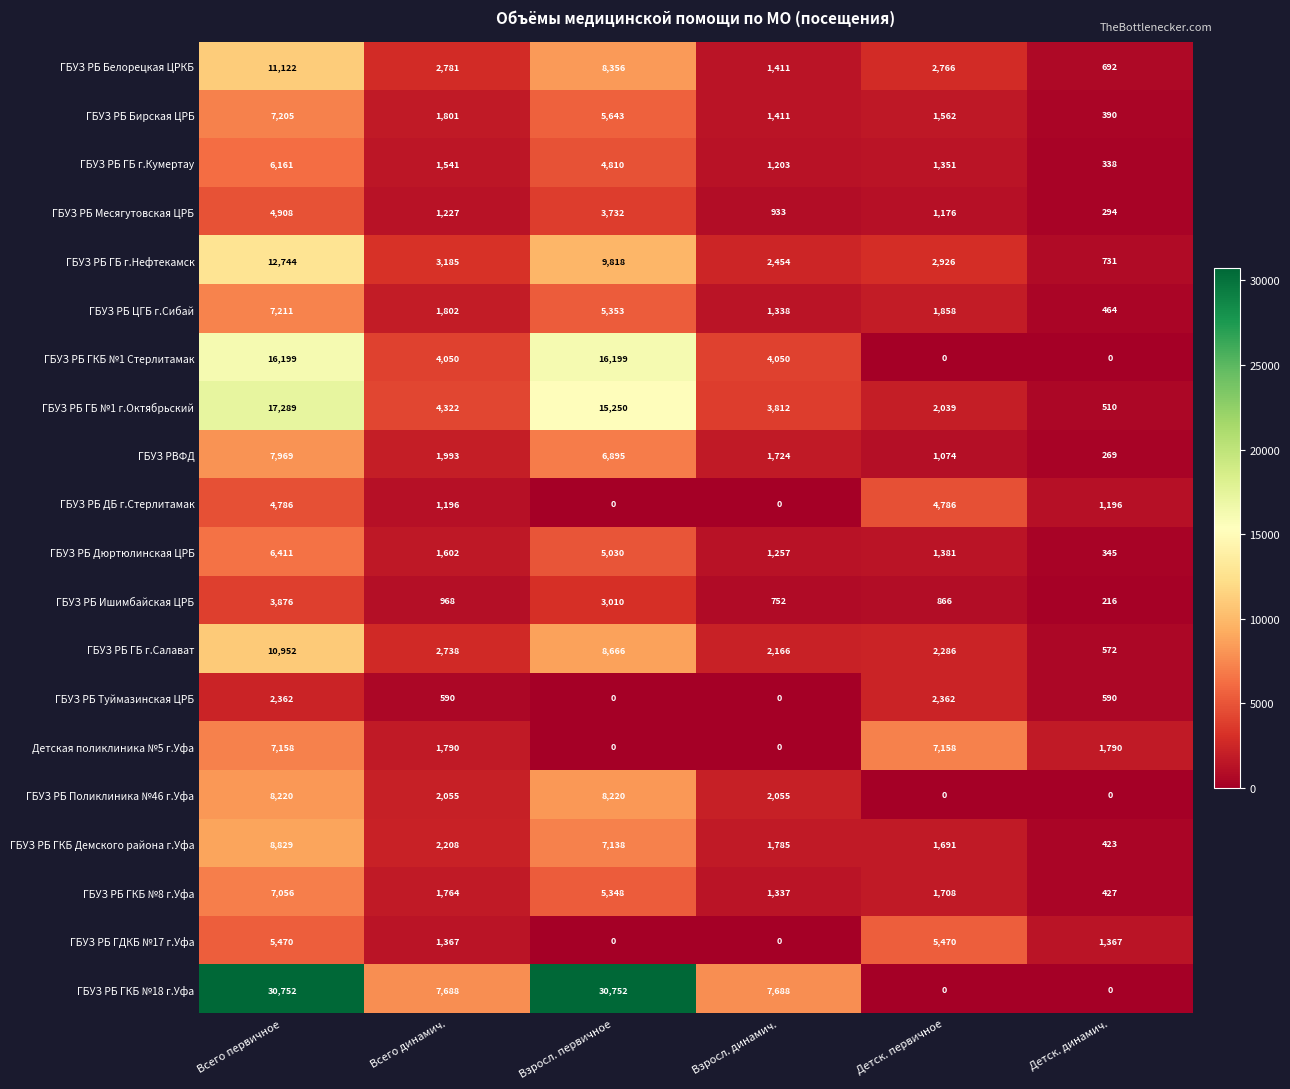

Which series has the largest range (max minus min)?

ГБУЗ РБ ГКБ №18 г.Уфа